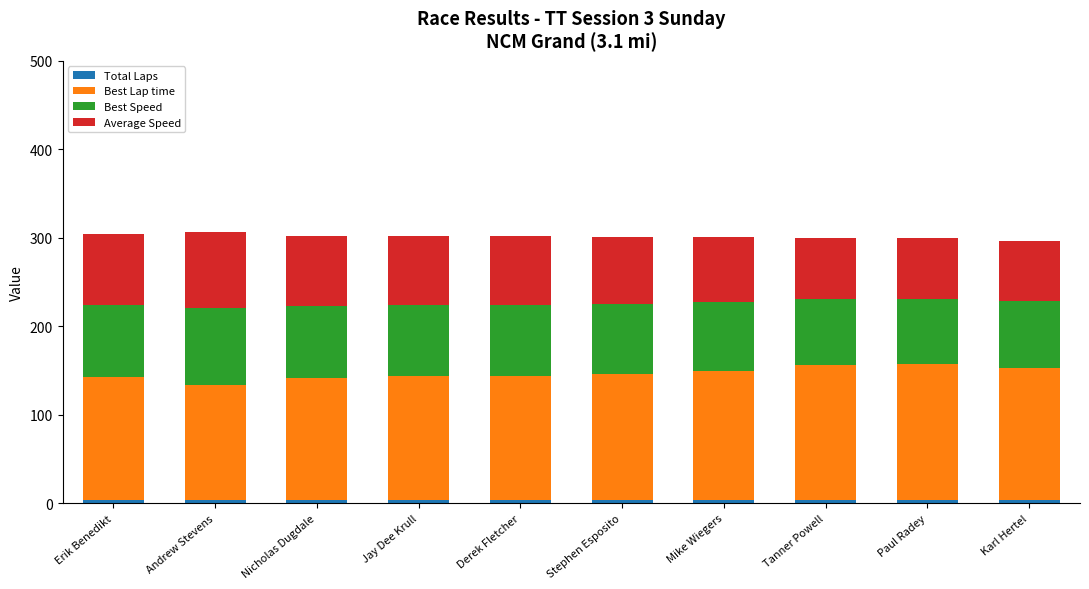

Count the number of categories in the chart.

10